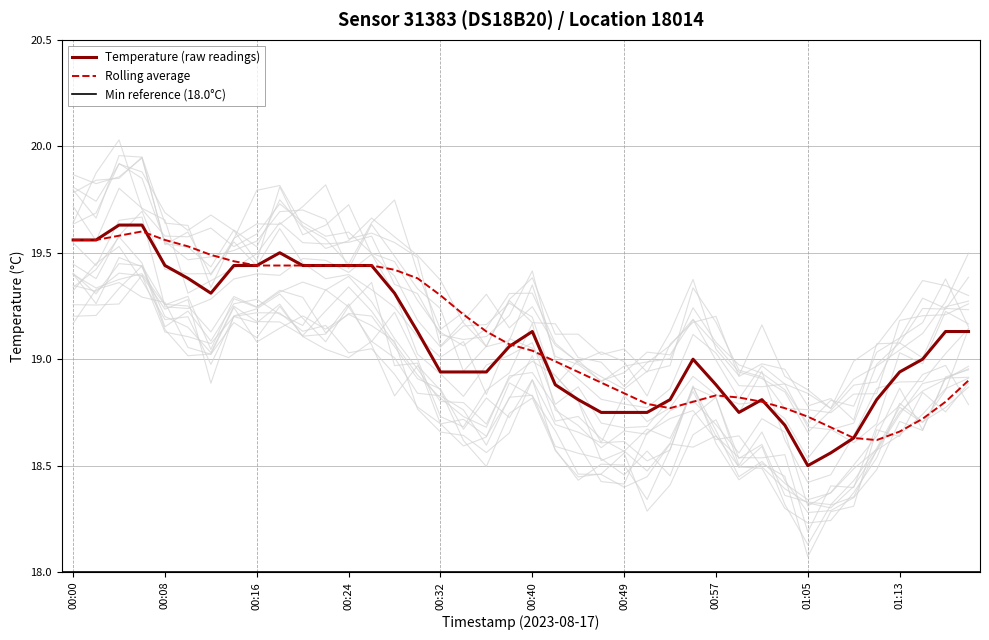

What is the total value across all series at 00:51?

37.5